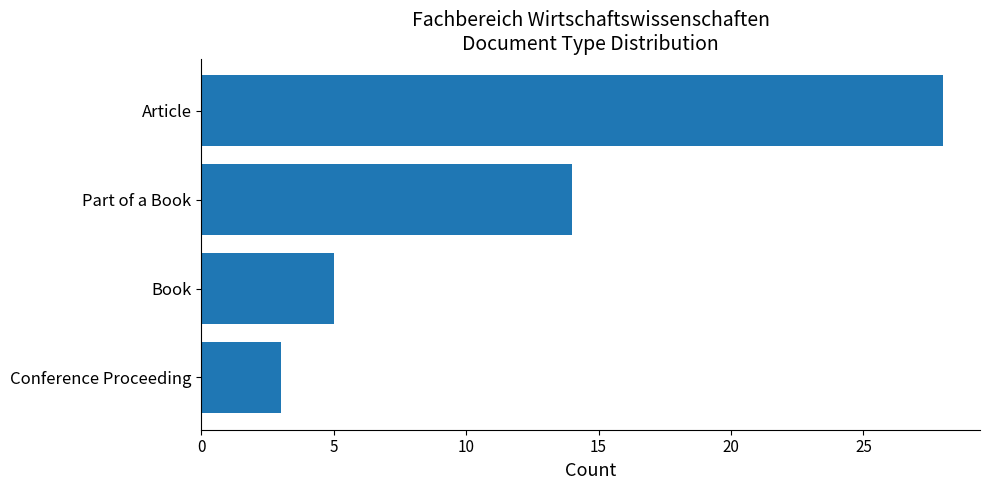

True or false: the data shows 4 at Conference Proceeding.

False